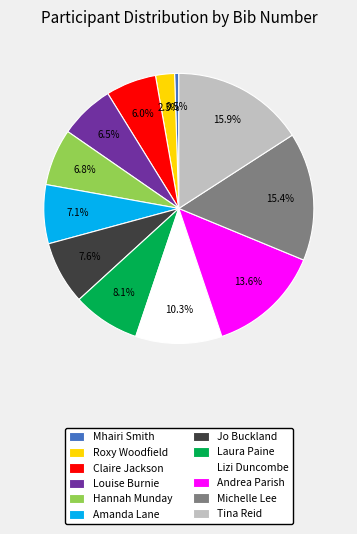

To the nearest percent, what is the difference between the largest and smallest slice percentages?

15%